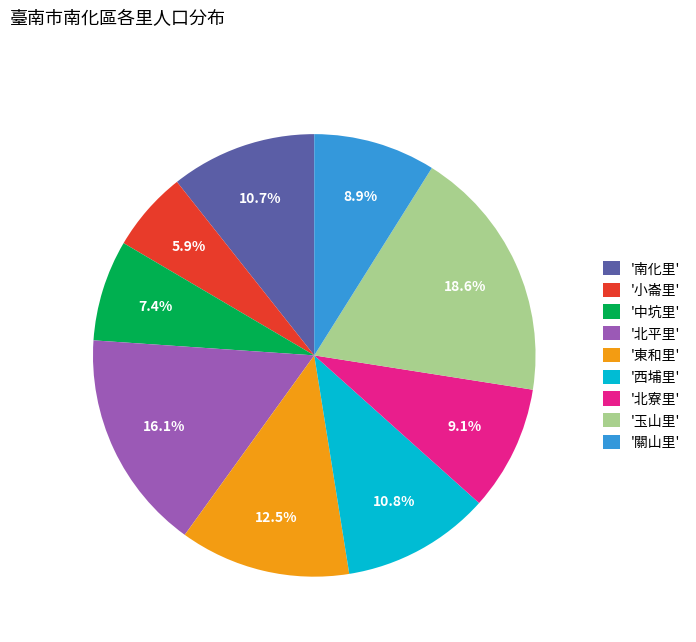

Approximately how many times larger is the value at '東和里' compared to '南化里'?

1.2